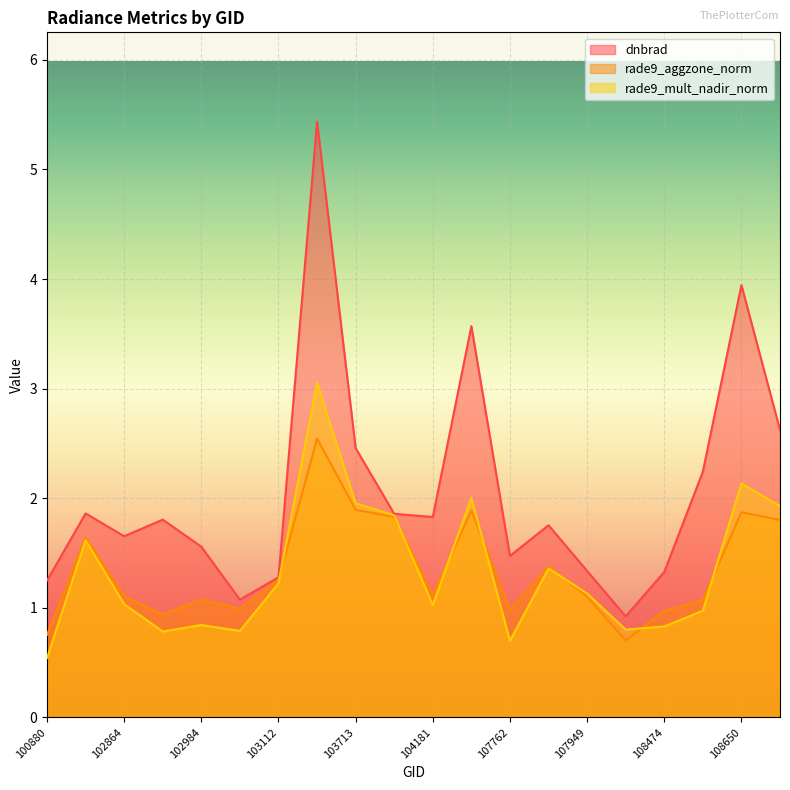

The value of rade9_mult_nadir_norm at 108121 is 0.2. True or false?

False